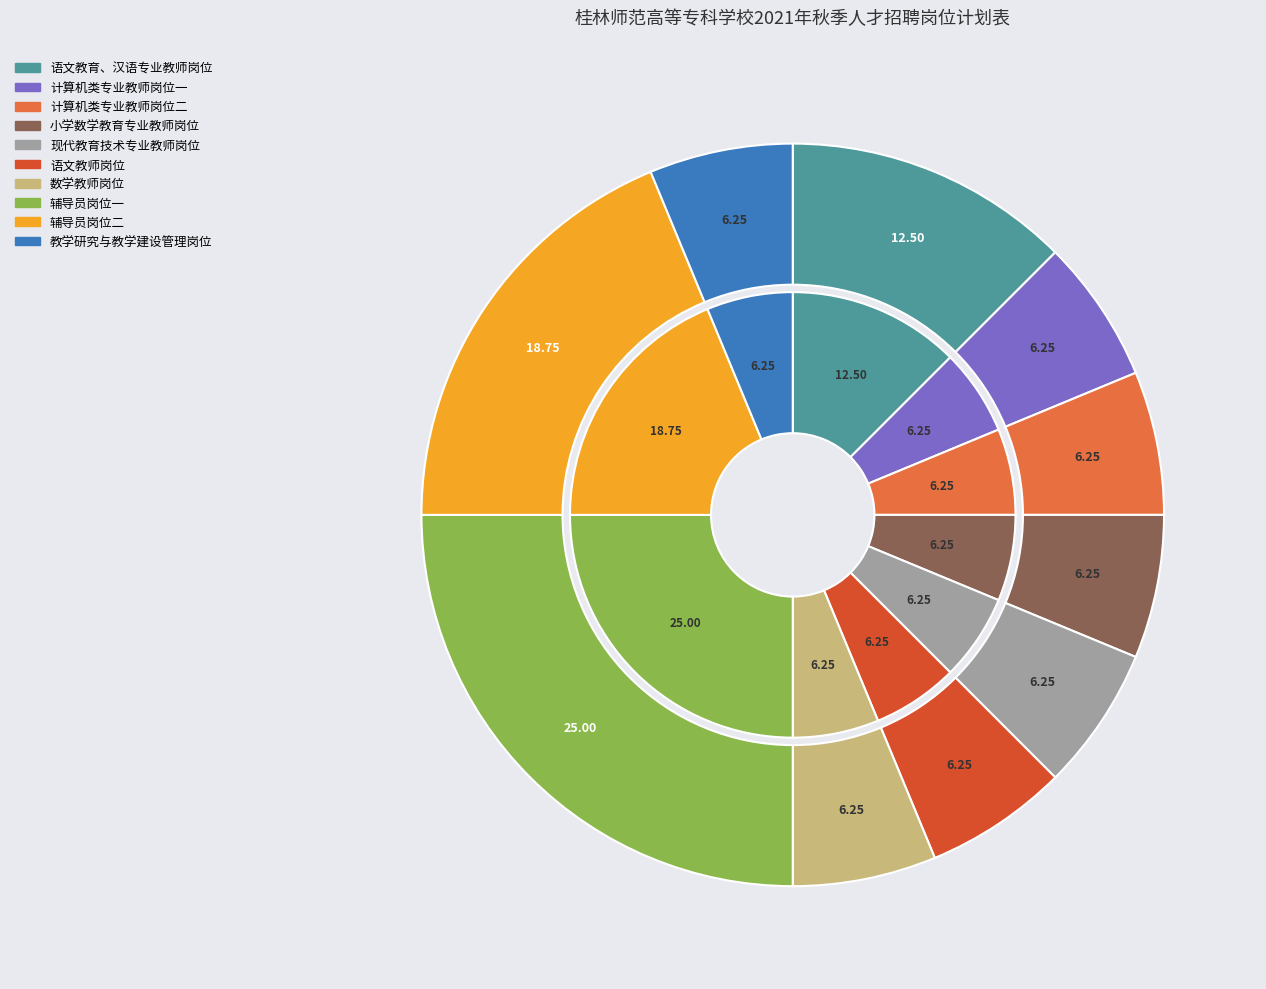

To the nearest percent, what percentage of the pie is 计算机类专业教师岗位一?

6%